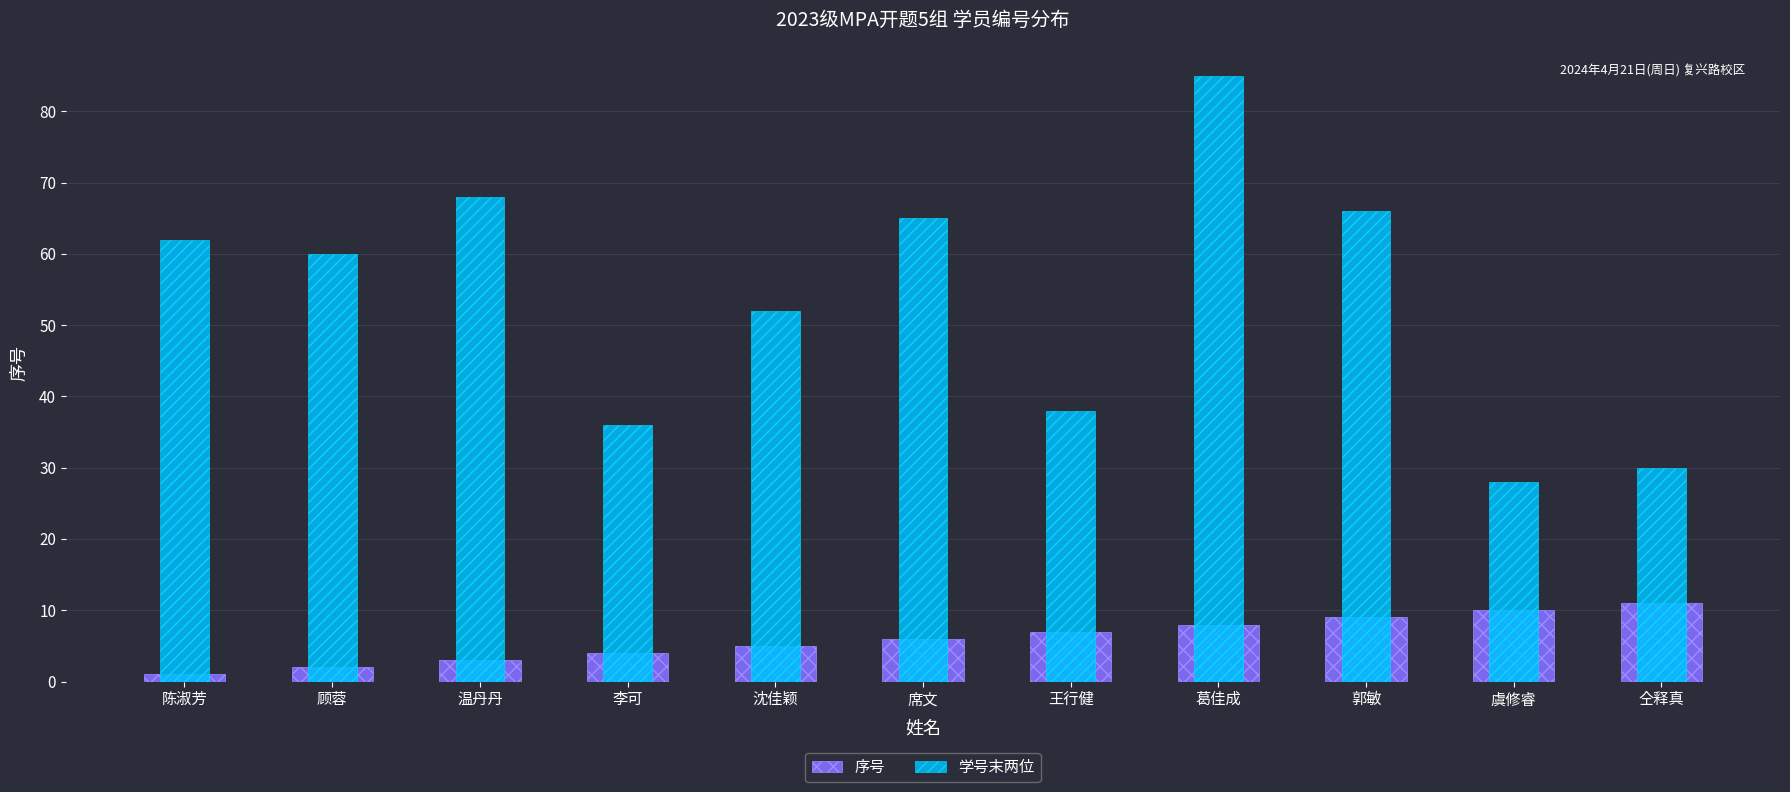

List the series in order of their overall mean, lowest first.

序号, 学号末两位